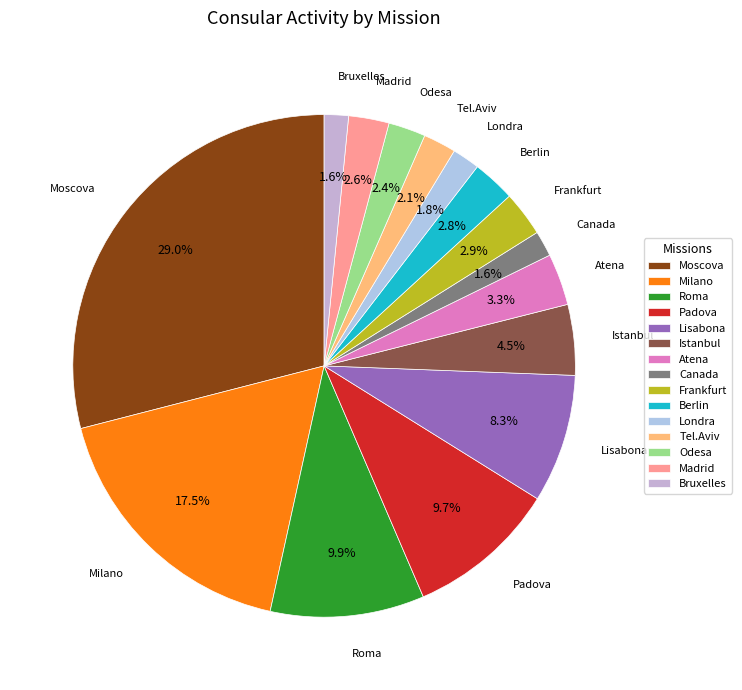

What is the largest slice in the pie chart?

Moscova